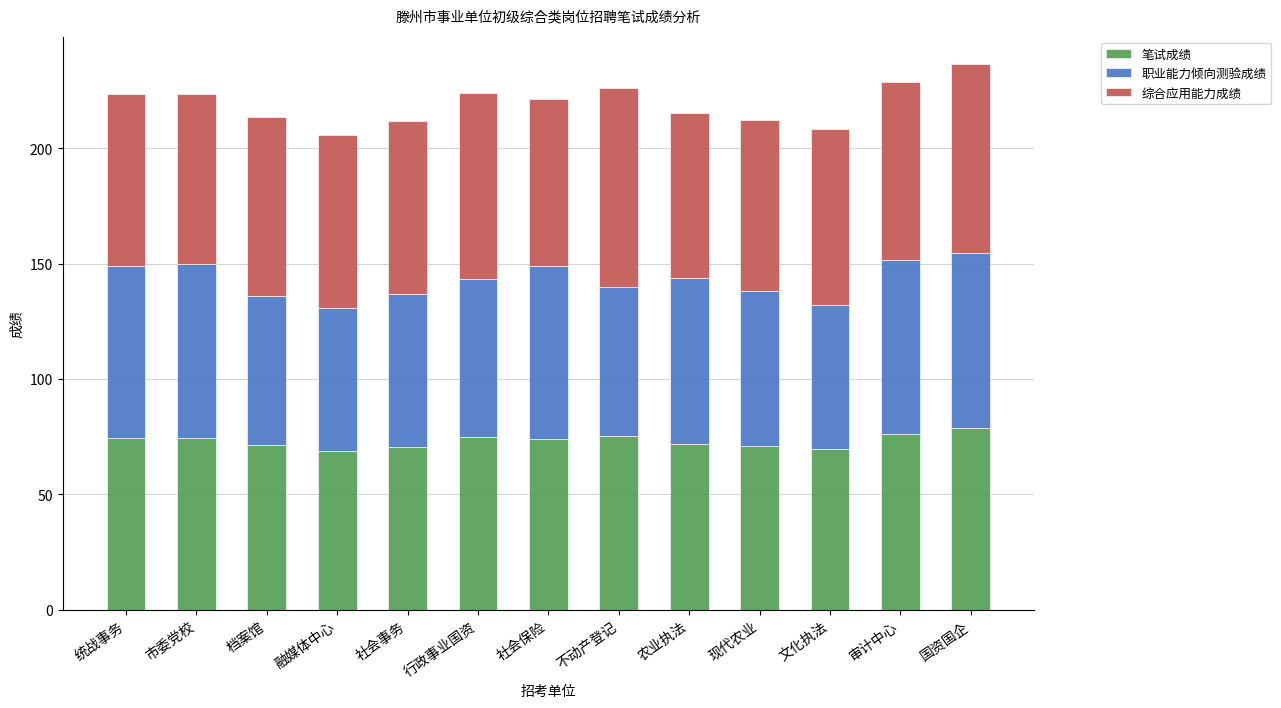

Read the 笔试成绩 value at 统战事务.

74.5